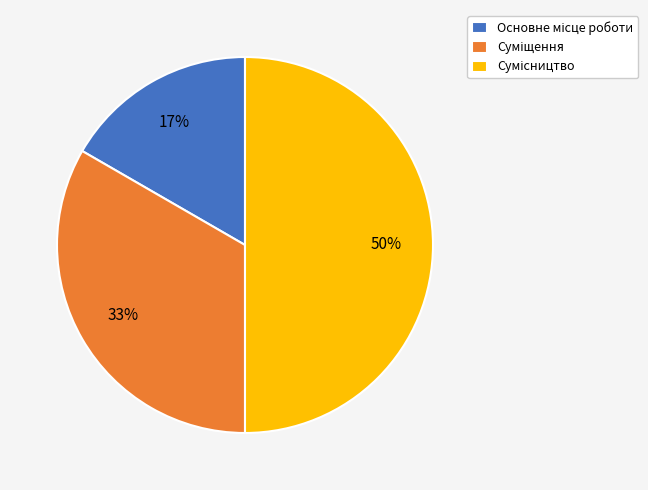

How many slices are in this pie chart?

3